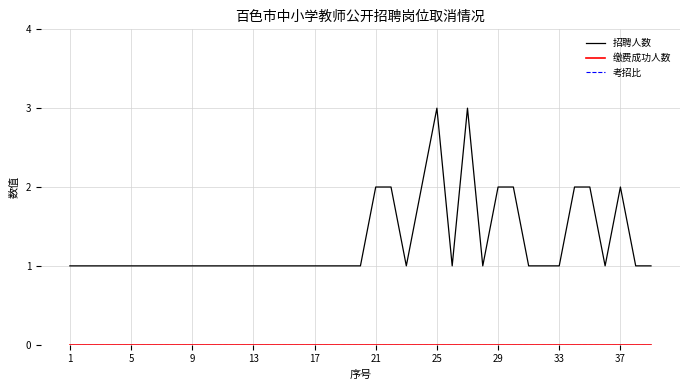

Does the chart display data point markers on the line(s)?

No